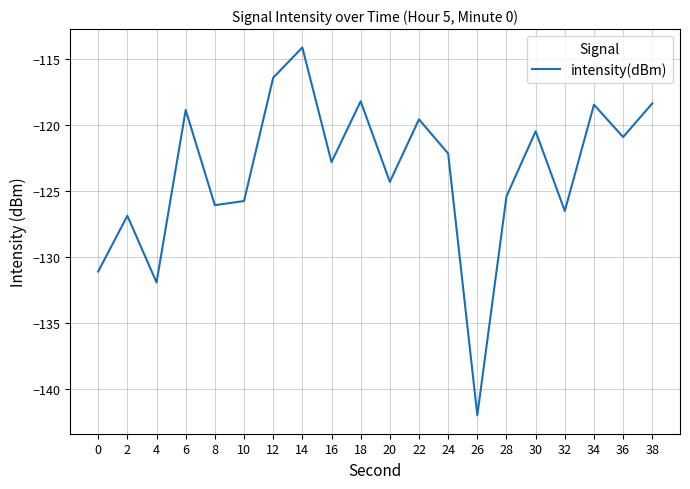

True or false: the data shows -118.4 at 38.

True